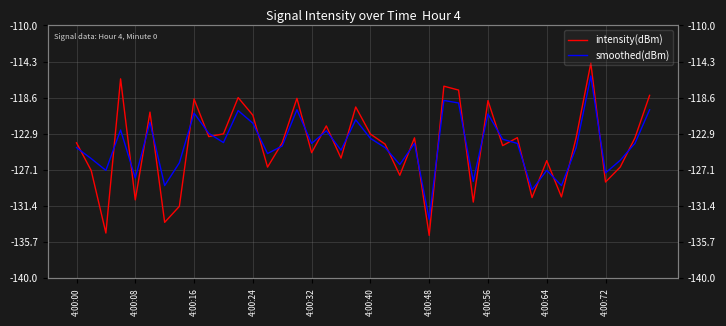

True or false: smoothed(dBm) and intensity(dBm) intersect in this chart.

True